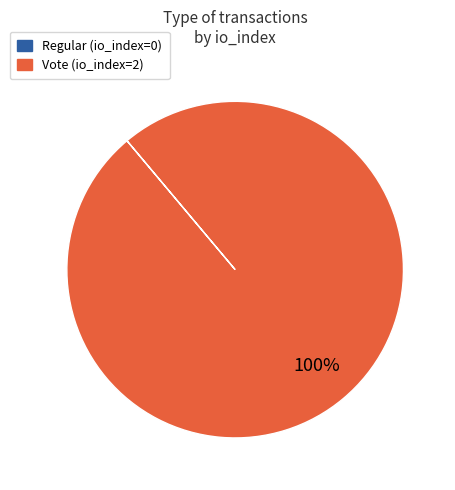

True or false: Vote (io_index=2) accounts for 93% of the total.

False